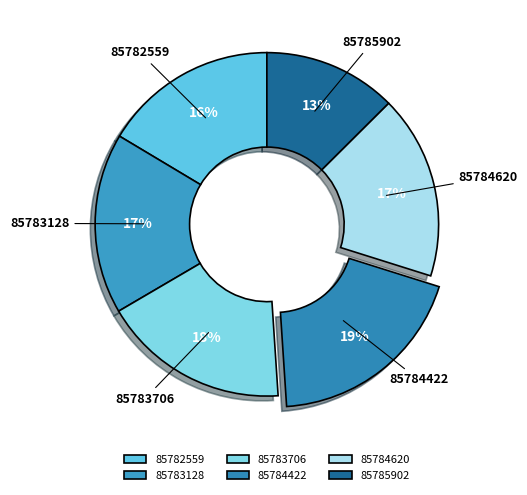

Approximately how many times larger is the value at 85784422 compared to 85782559?

1.2